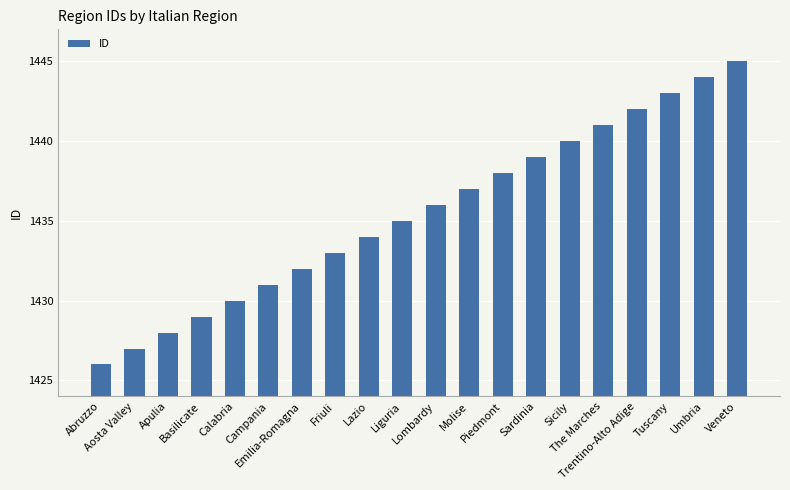

What is the smallest value displayed?

1426